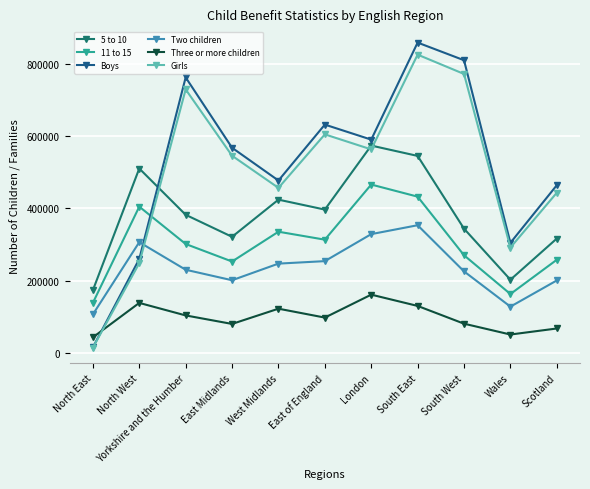

What position from the right is West Midlands?

7